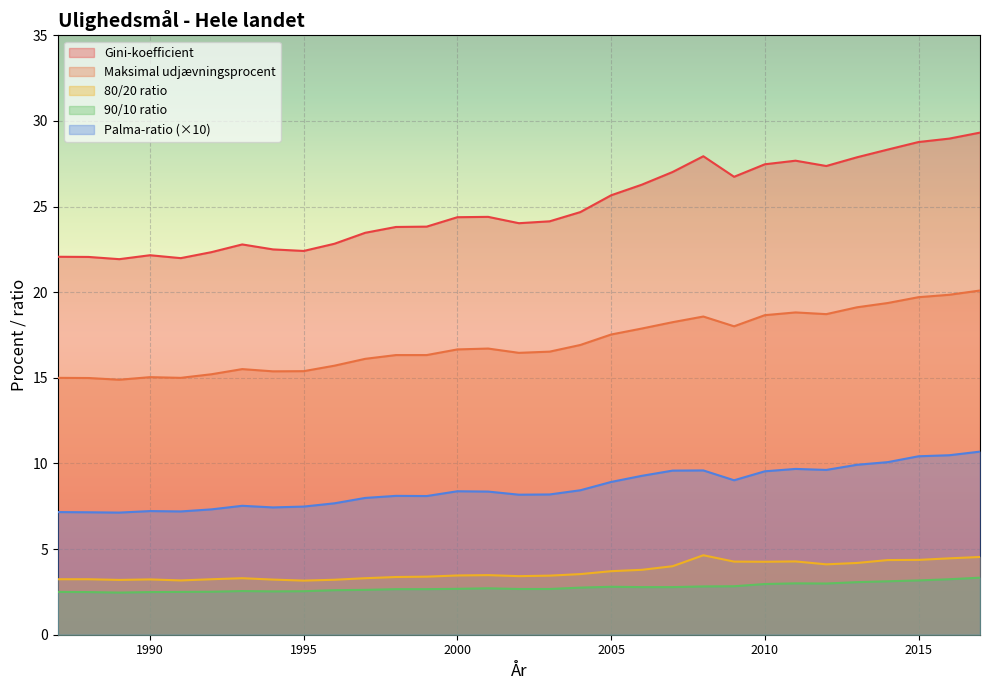

True or false: Gini-koefficient has more than 0 points higher than both neighbors.

True